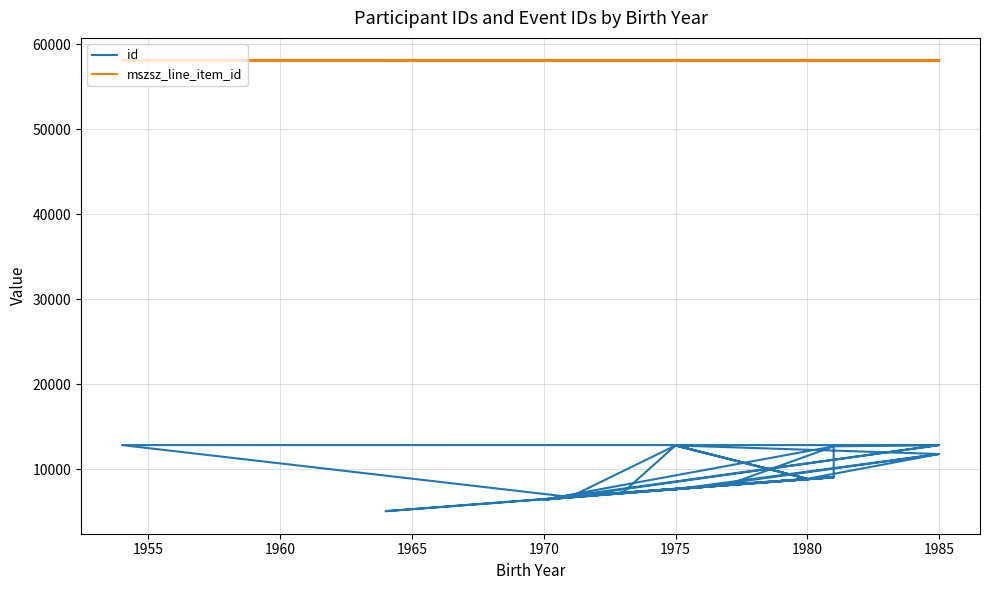

Count the mszsz_line_item_id values in the range 58079 to 58081.

24